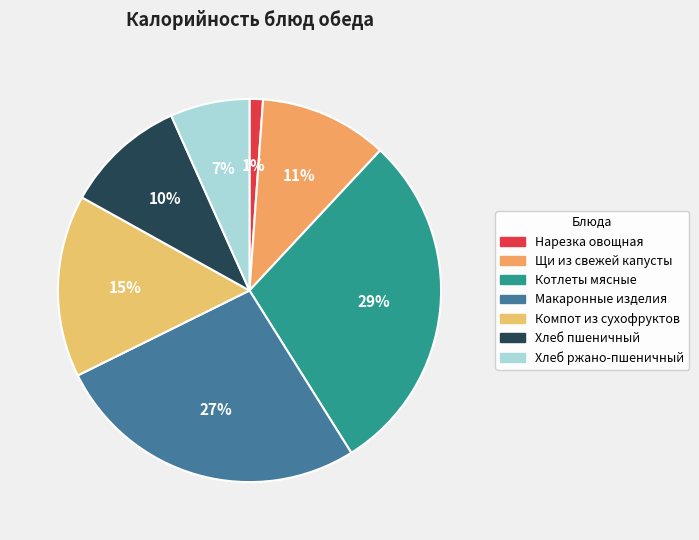

What is the change in value from Компот из сухофруктов to Хлеб пшеничный?

-41.5